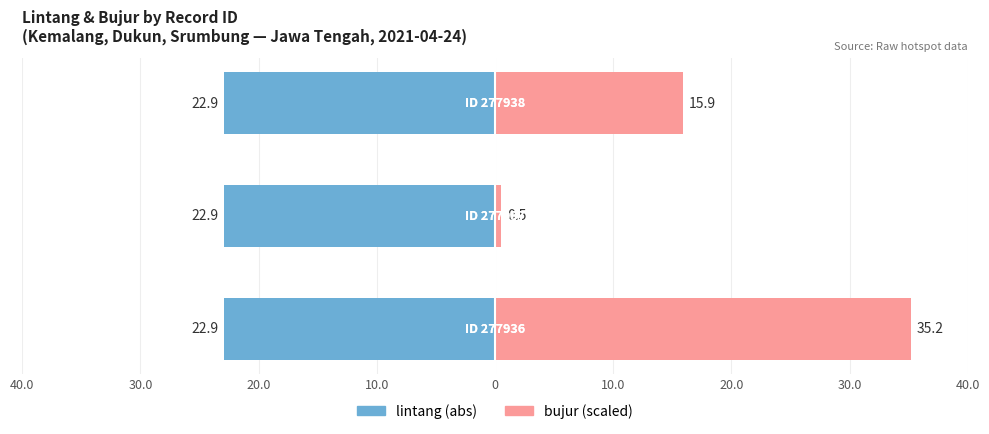

How many data points in bujur (scaled) are less than 15?

1